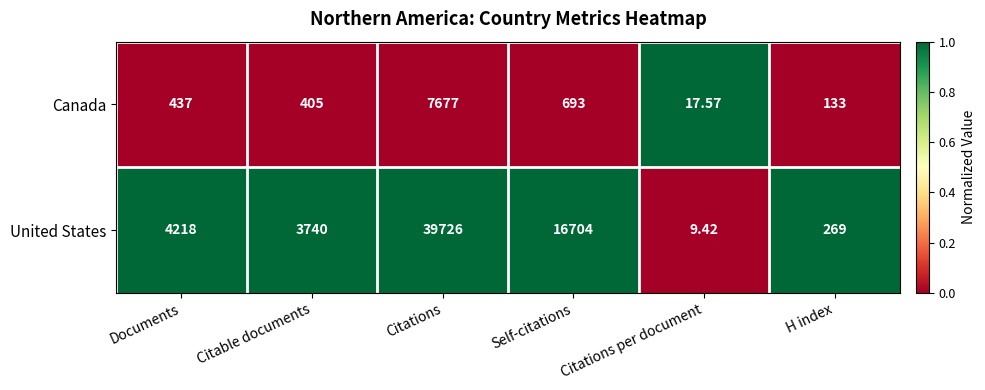

At which label is United States closest to 19867?

Self-citations